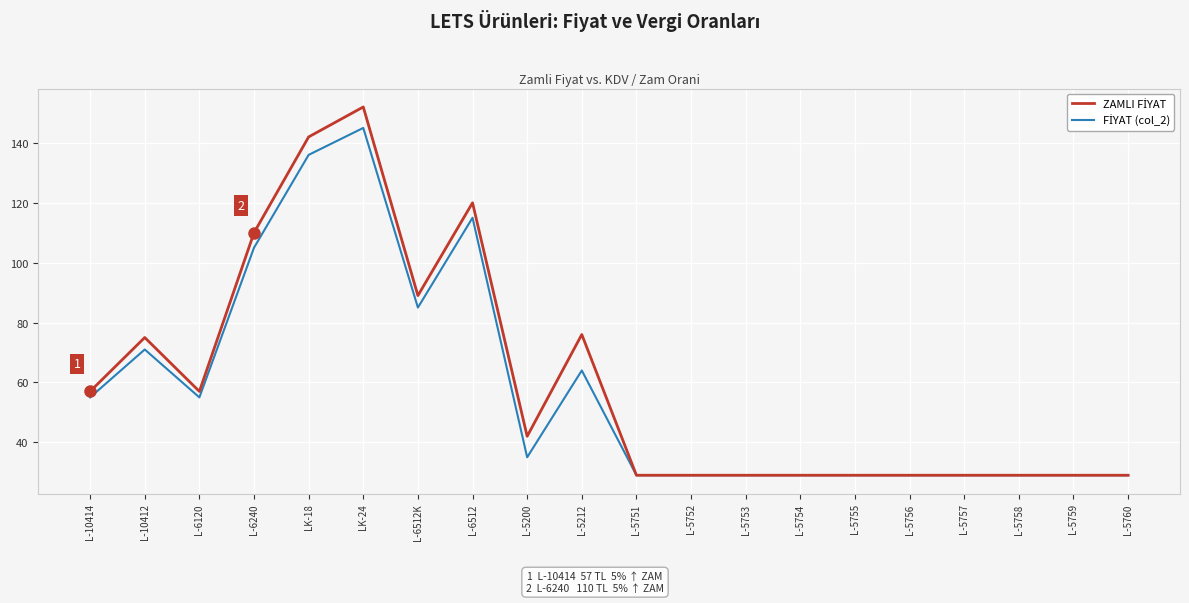

At how many categories does at least one series exceed 106?

4